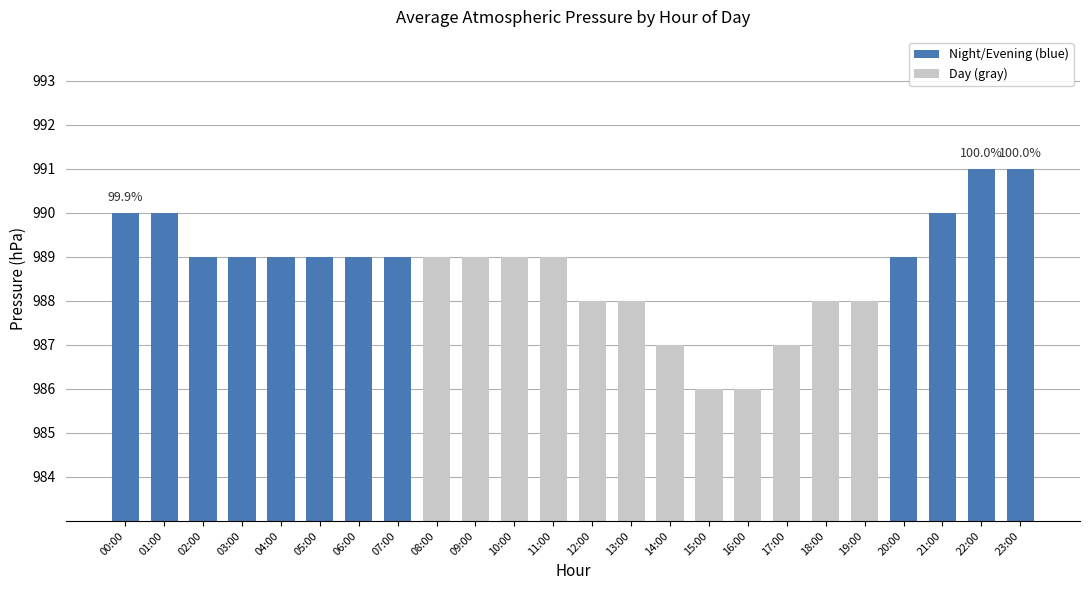

Reading right to left, what are all the values shown in this chart?

991	991	990	989	988	988	987	986	986	987	988	988	989	989	989	989	989	989	989	989	989	989	990	990